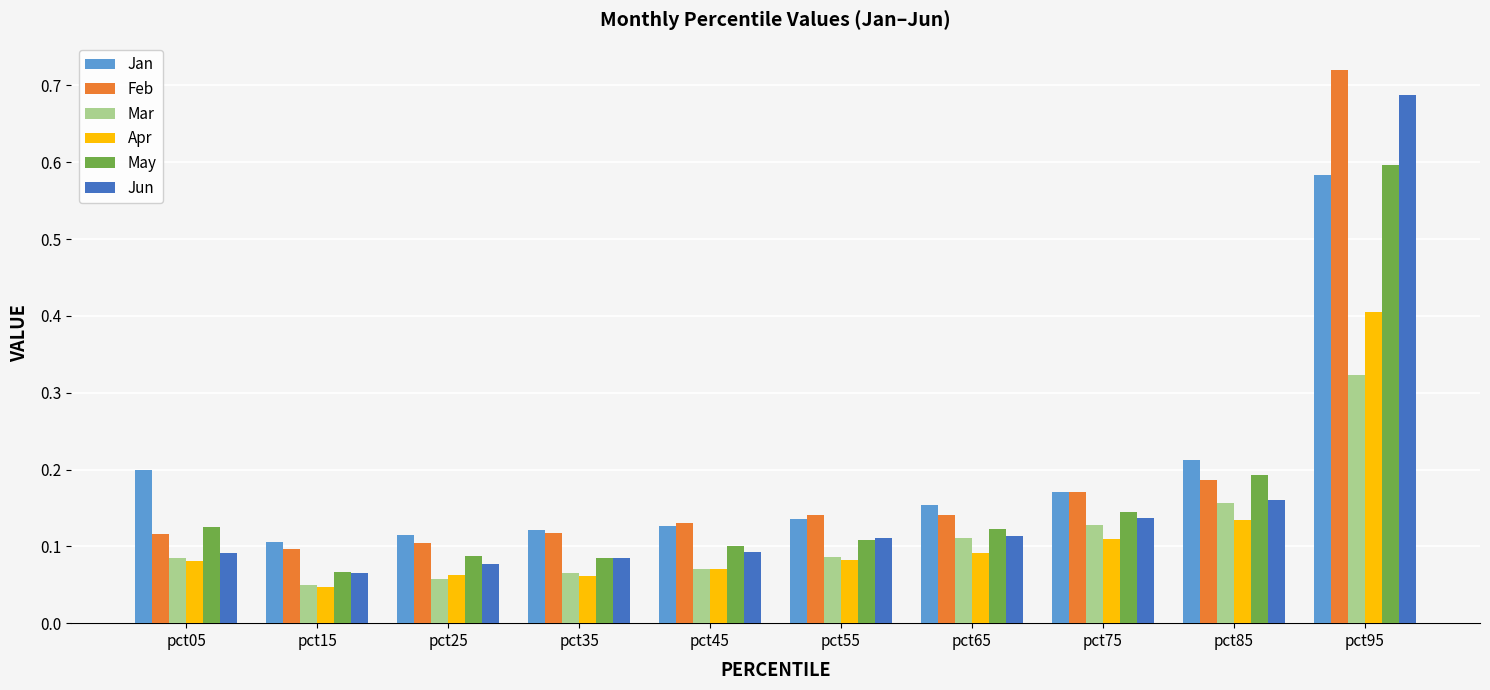

Does the chart contain stacked bars?

No